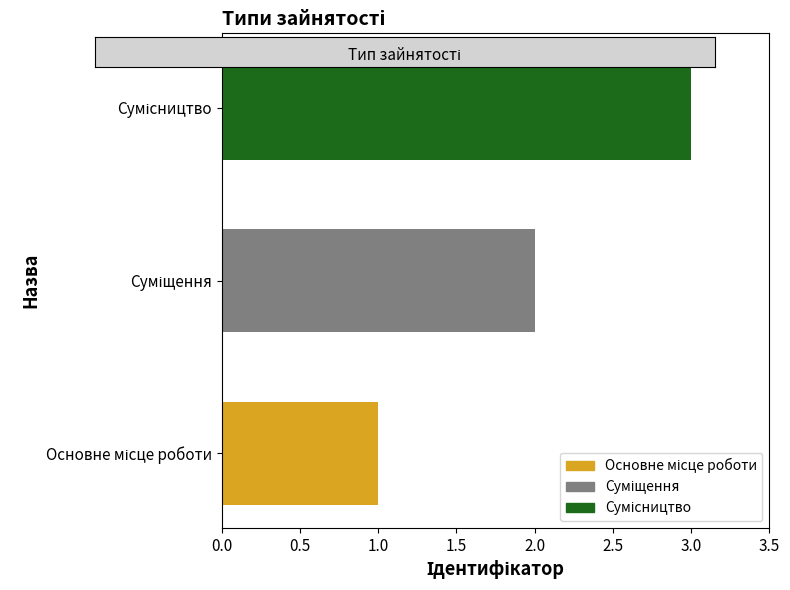

What is the maximum value shown in the chart?

3